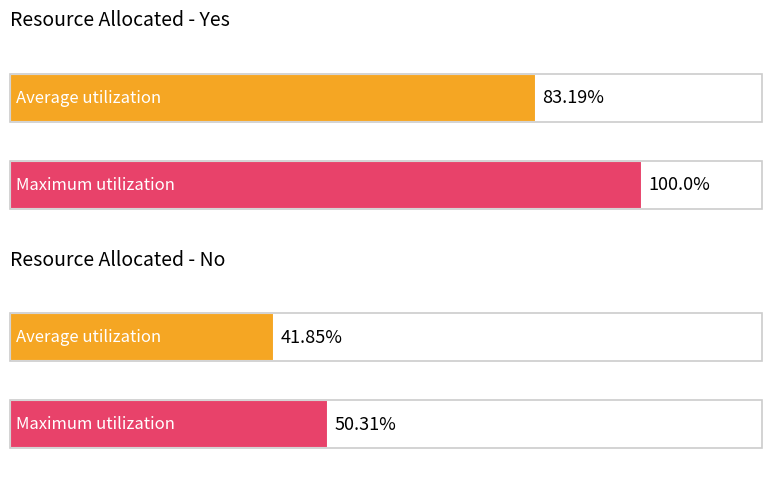

At which category does the chart reach its peak across all series?

Yes